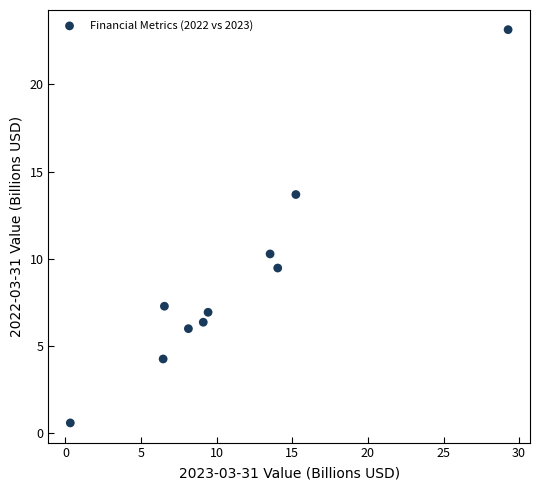

What is the range of X values (max minus min)?

29.0